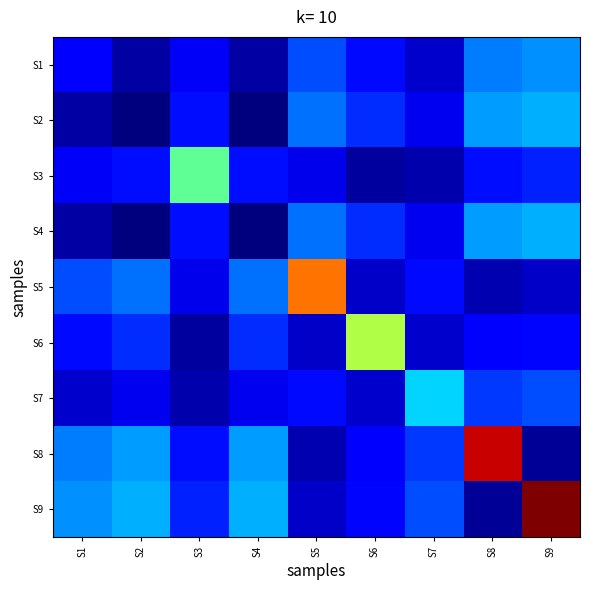

Which series has the widest spread of values?

S9